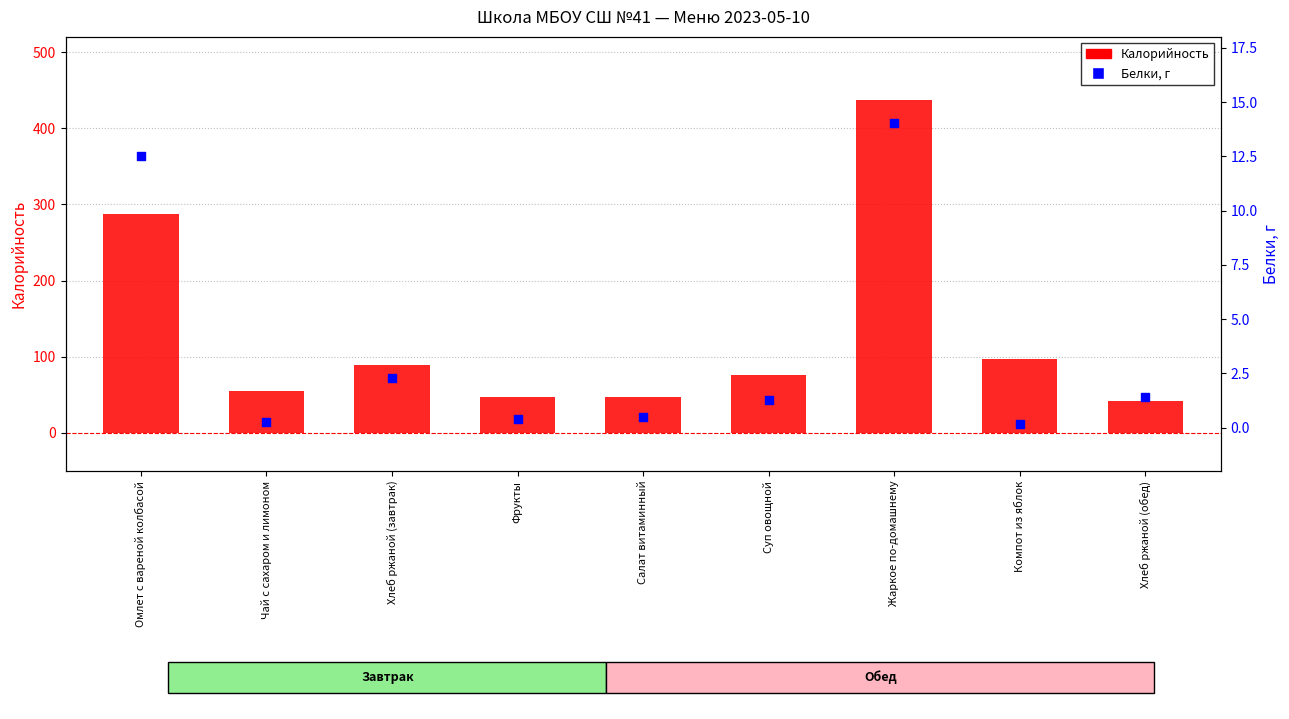

Which series has the largest total across all categories?

Калорийность